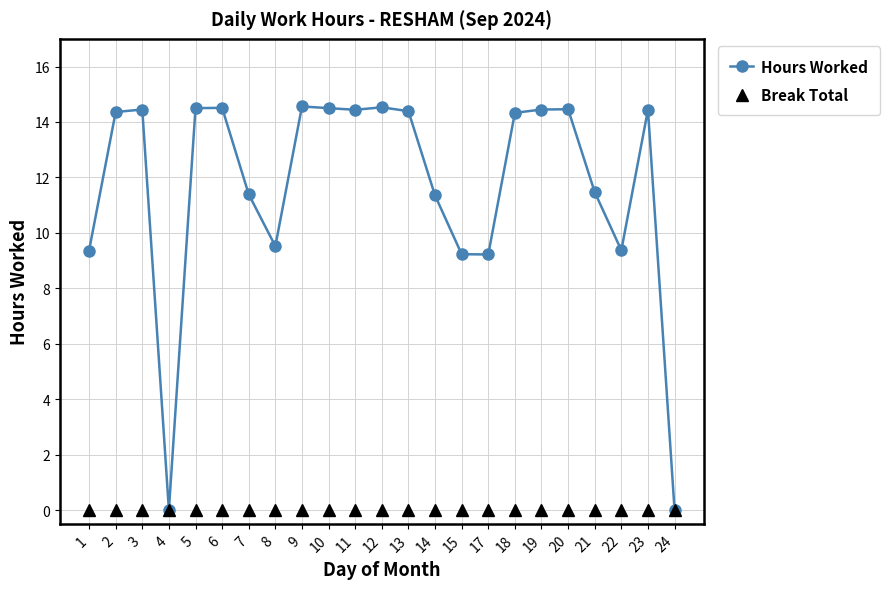

What is the maximum value shown in the chart?

14.6